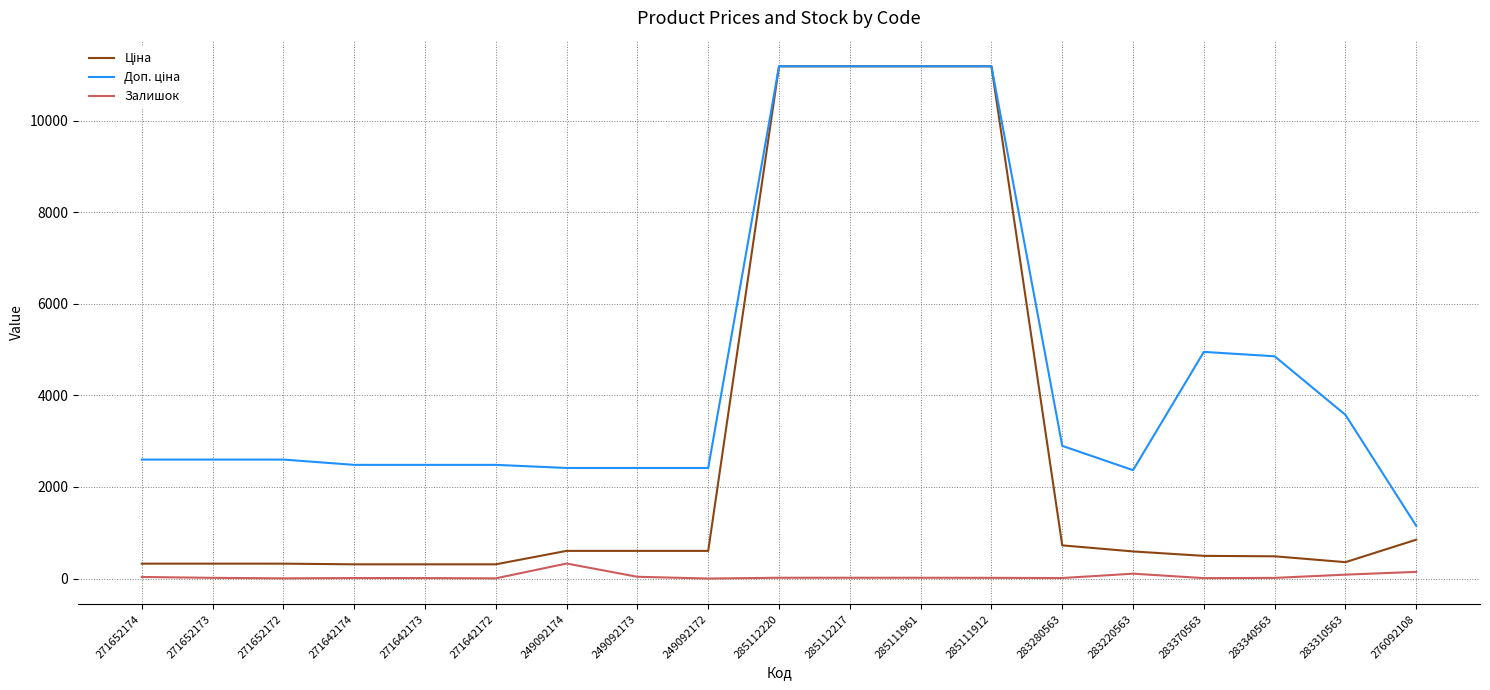

How many series are shown in this chart?

3